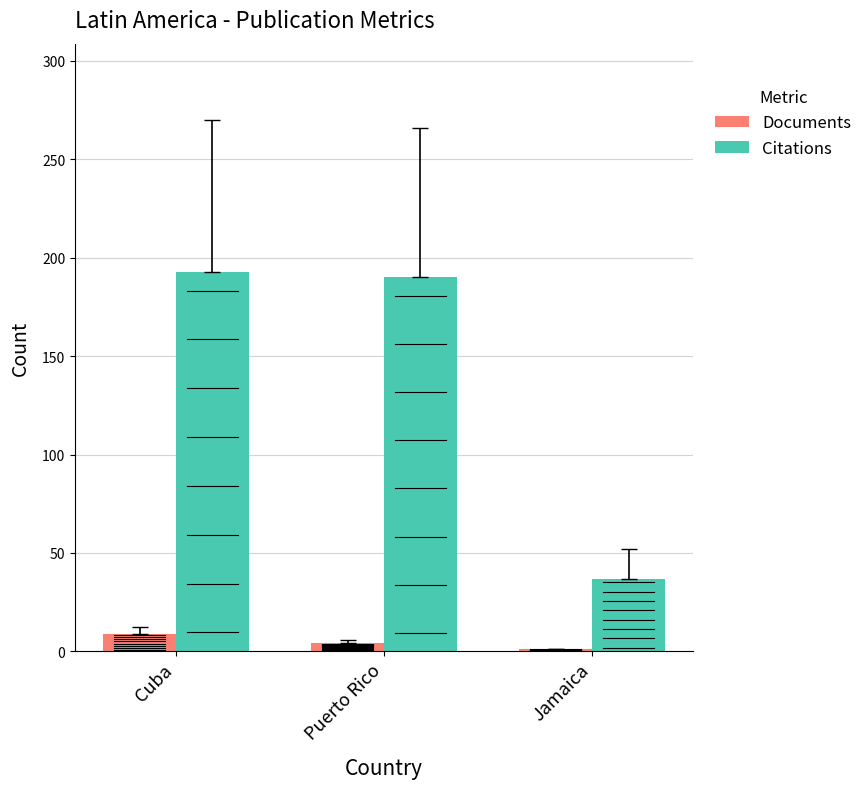

How many bars are there in each group?

2